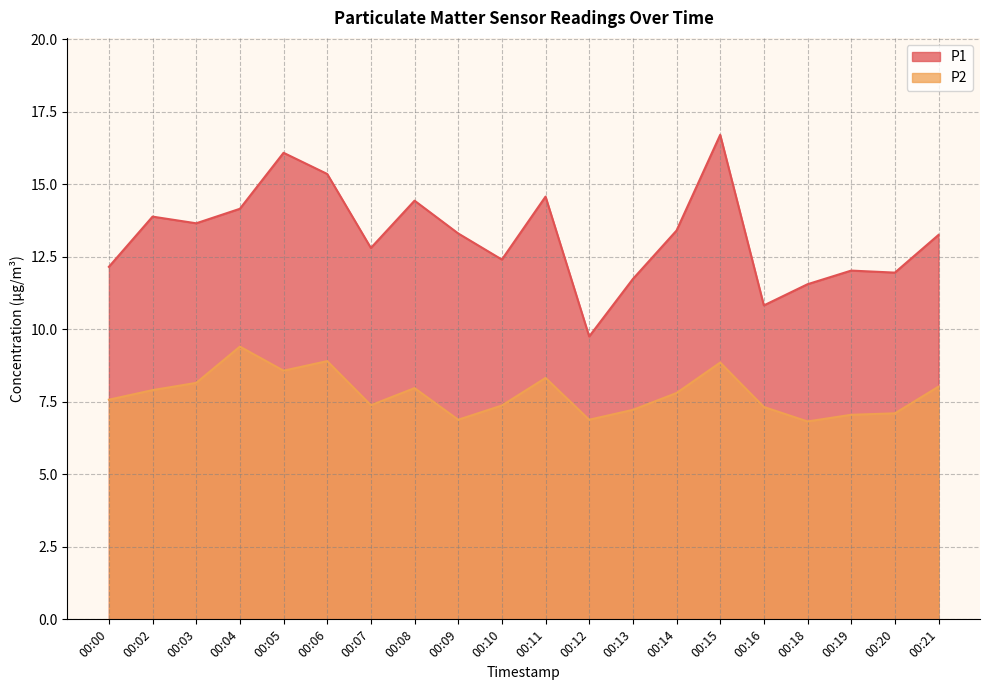

Does the chart have visible grid lines?

Yes